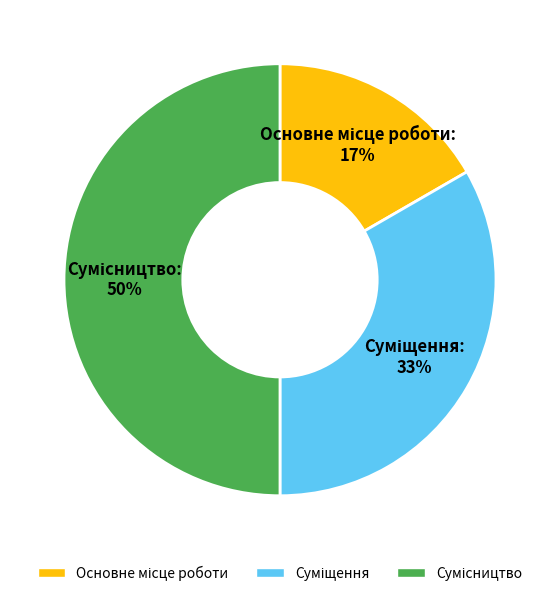

To the nearest percent, what is the difference between the largest and smallest slice percentages?

33%